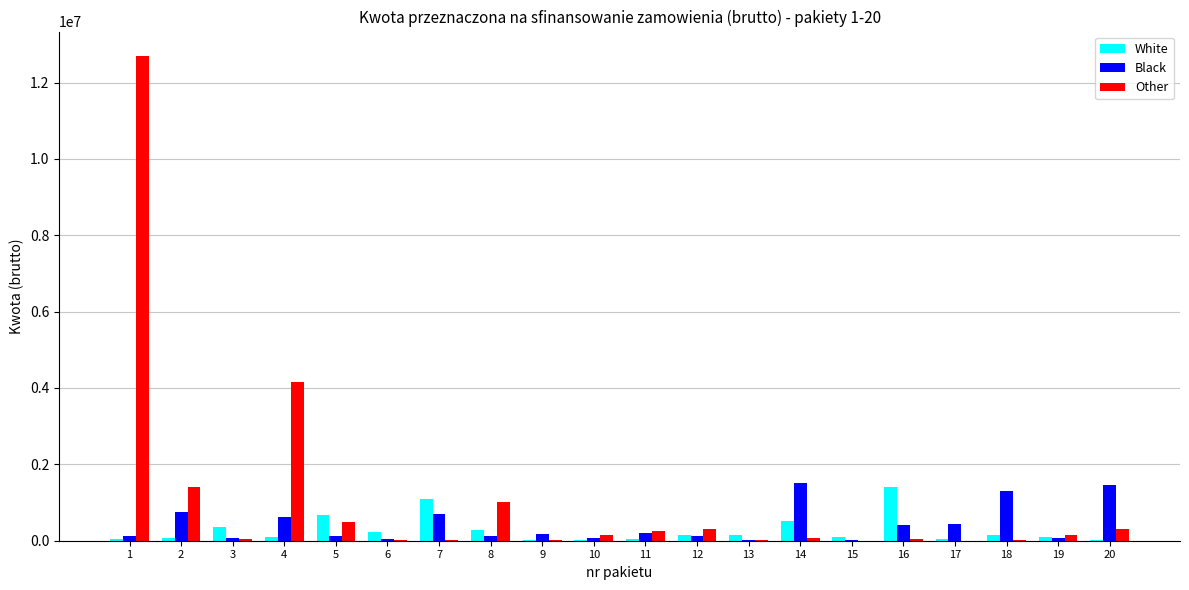

How many data points does each series have?

20